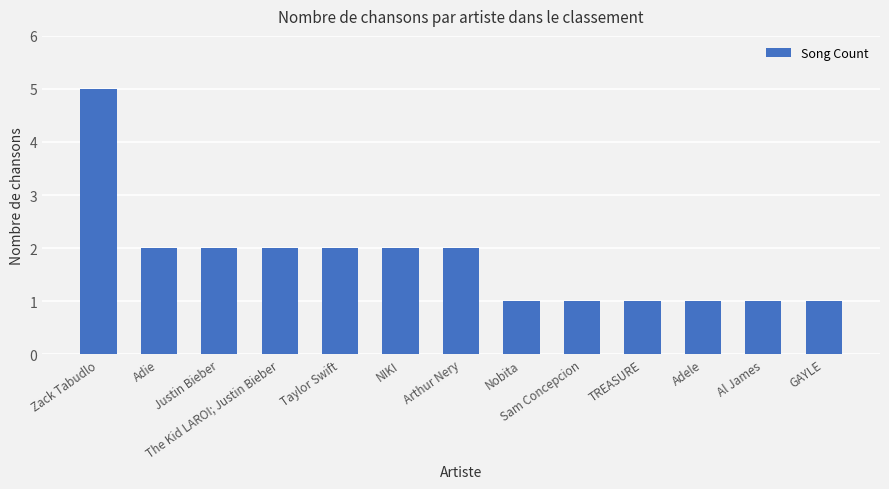

What is the sum of all values?

23